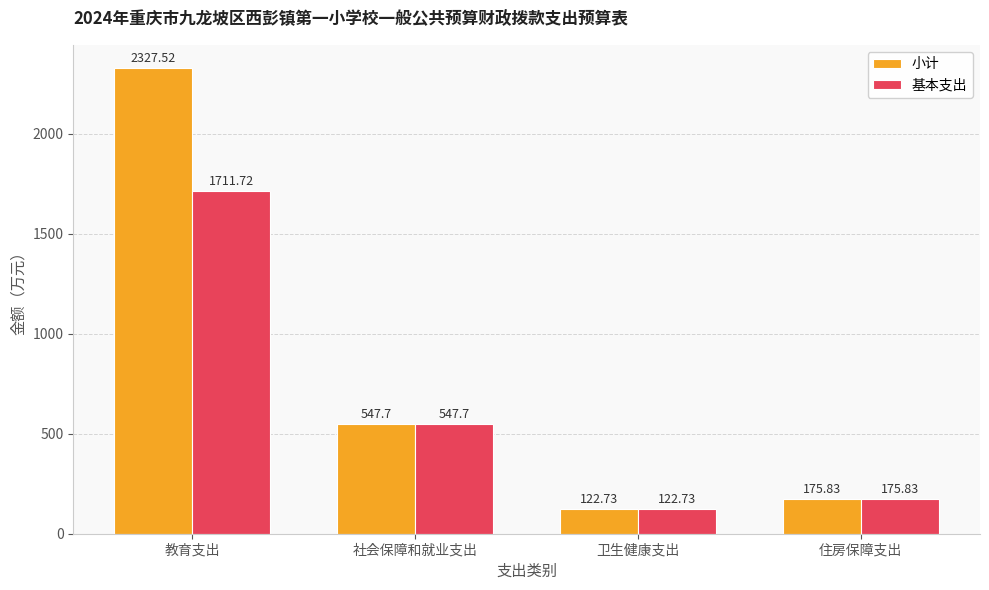

What is the average value of the 小计 series?

793.4